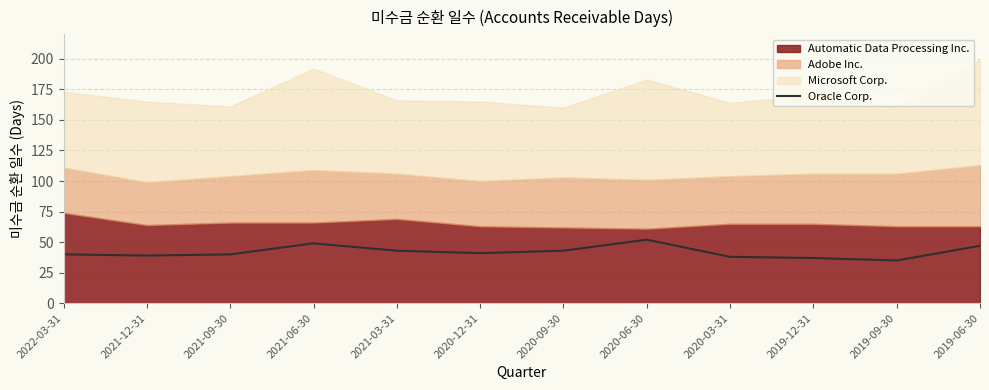

Where does the data first go above 41?

2021-06-30